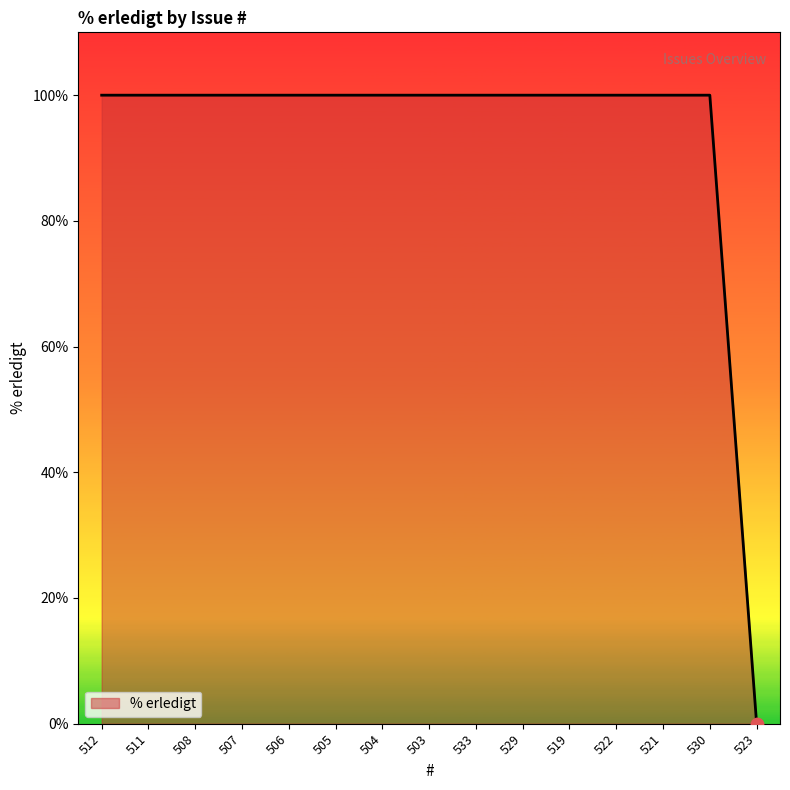

What is the change in value from 506 to 523?

-100